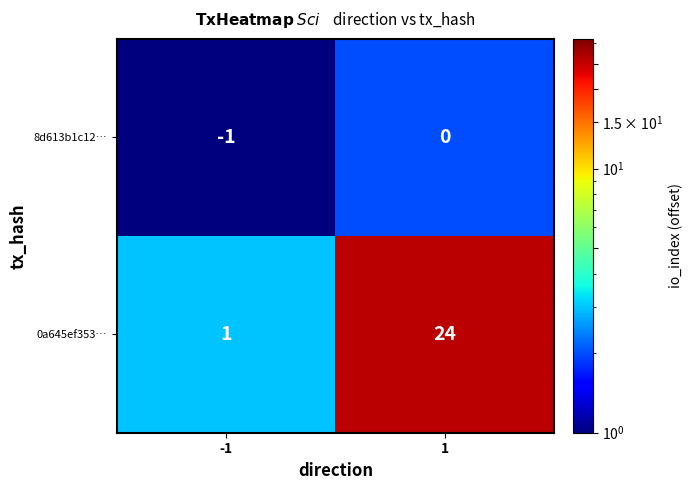

Rank the series by their maximum value, from lowest to highest.

8d613b1c12…, 0a645ef353…